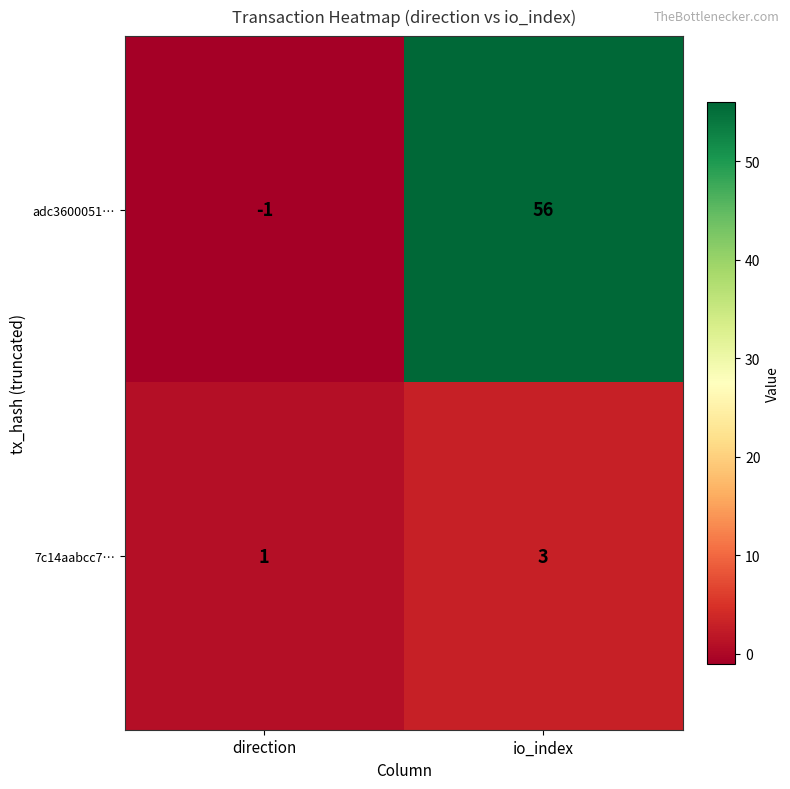

The 7c14aabcc7… series shows 1 at io_index. True or false?

False